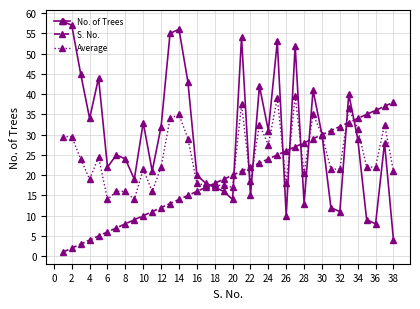

Does the chart have visible grid lines?

Yes